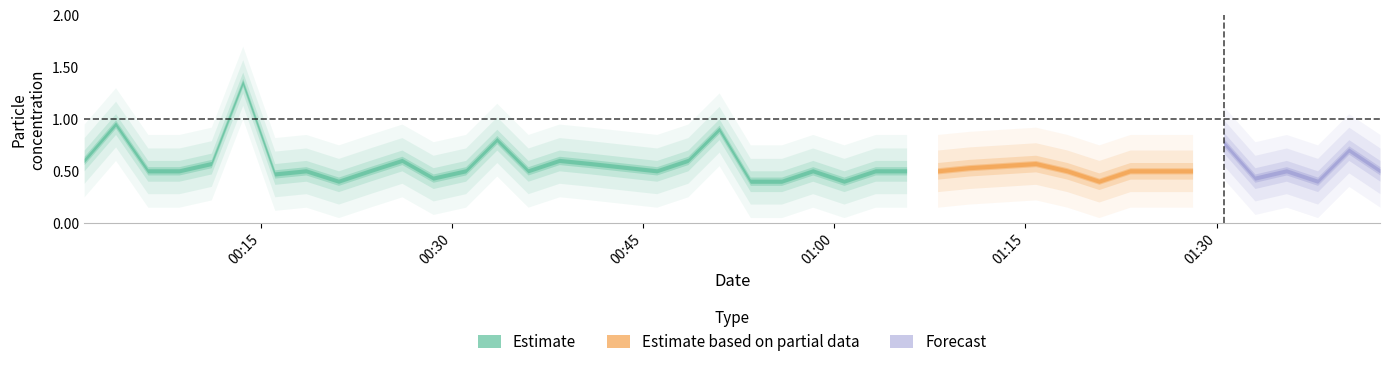

What is the label of the 16th point from the left?

2022/11/19 00:38:24